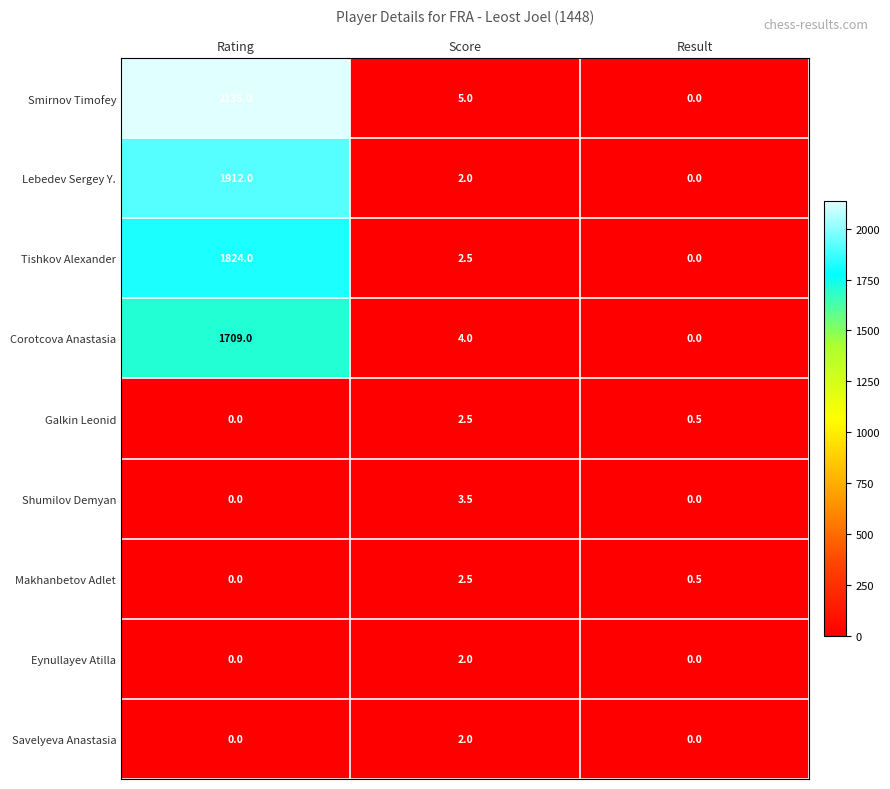

Reading right to left, list all the values displayed in this chart.

Smirnov Timofey: Result=0.0	Score=5.0	Rating=2135.0
Lebedev Sergey Y.: Result=0.0	Score=2.0	Rating=1912.0
Tishkov Alexander: Result=0.0	Score=2.5	Rating=1824.0
Corotcova Anastasia: Result=0.0	Score=4.0	Rating=1709.0
Galkin Leonid: Result=0.5	Score=2.5	Rating=0.0
Shumilov Demyan: Result=0.0	Score=3.5	Rating=0.0
Makhanbetov Adlet: Result=0.5	Score=2.5	Rating=0.0
Eynullayev Atilla: Result=0.0	Score=2.0	Rating=0.0
Savelyeva Anastasia: Result=0.0	Score=2.0	Rating=0.0